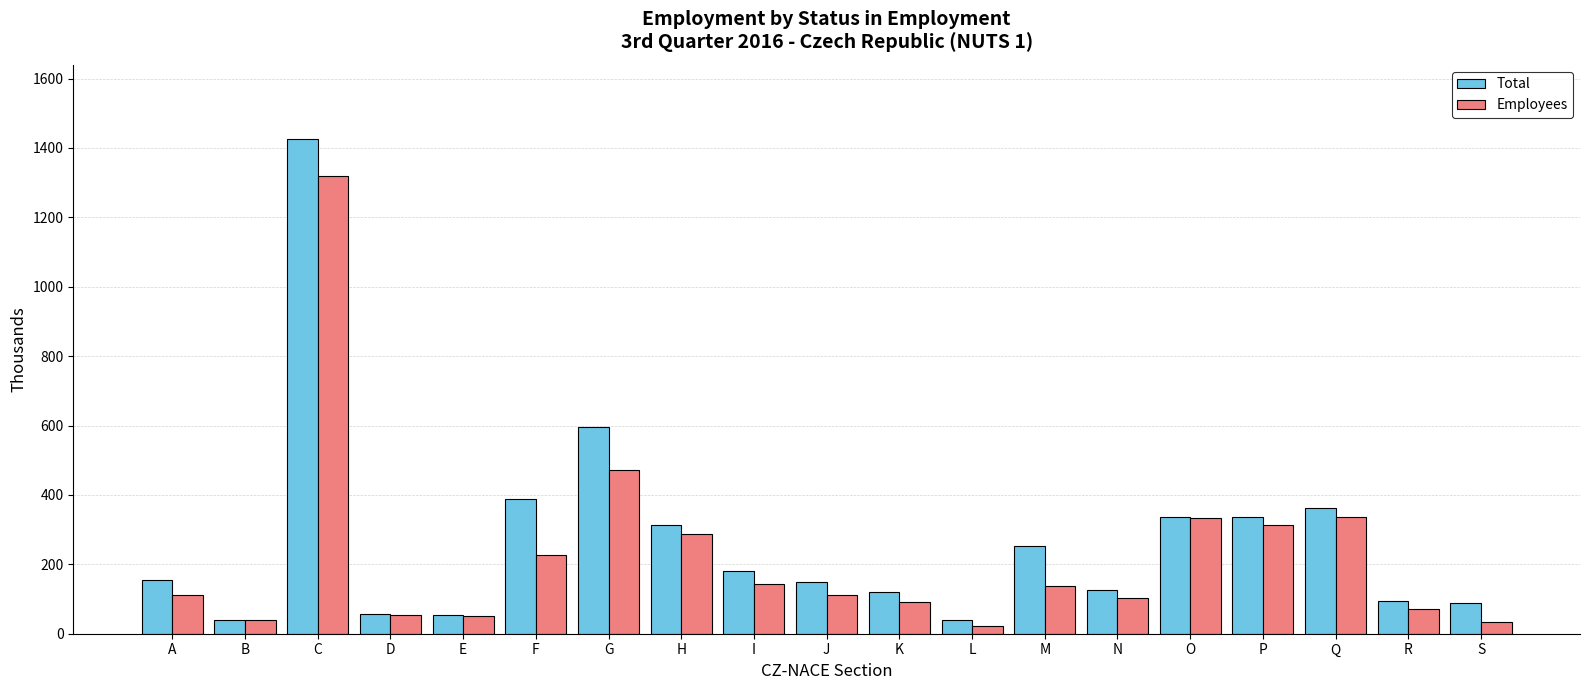

What is the difference between the second highest and second lowest values in the Employees series?

437.8